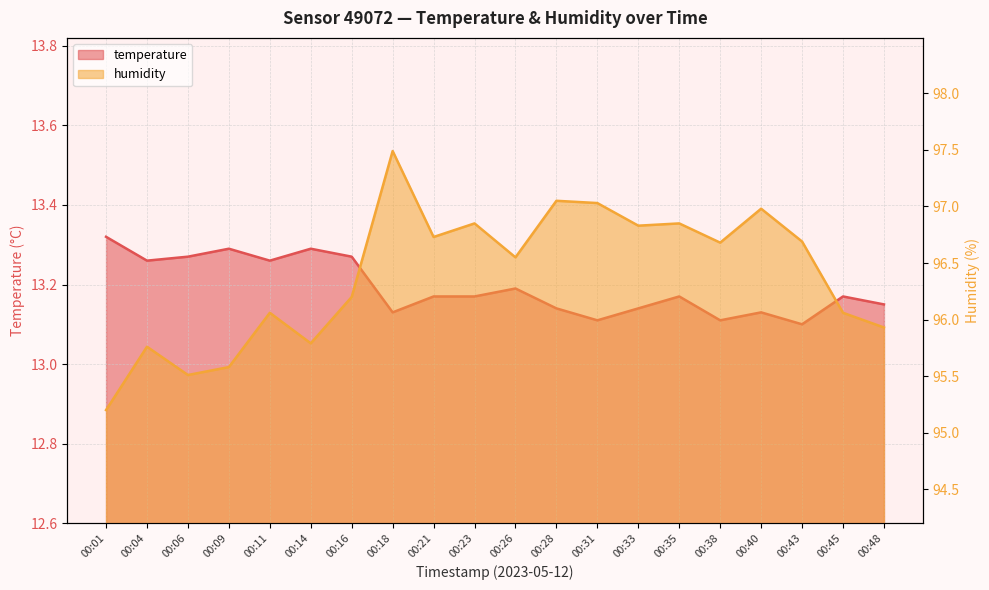

Between 00:45 and 00:33, which is larger?

00:45